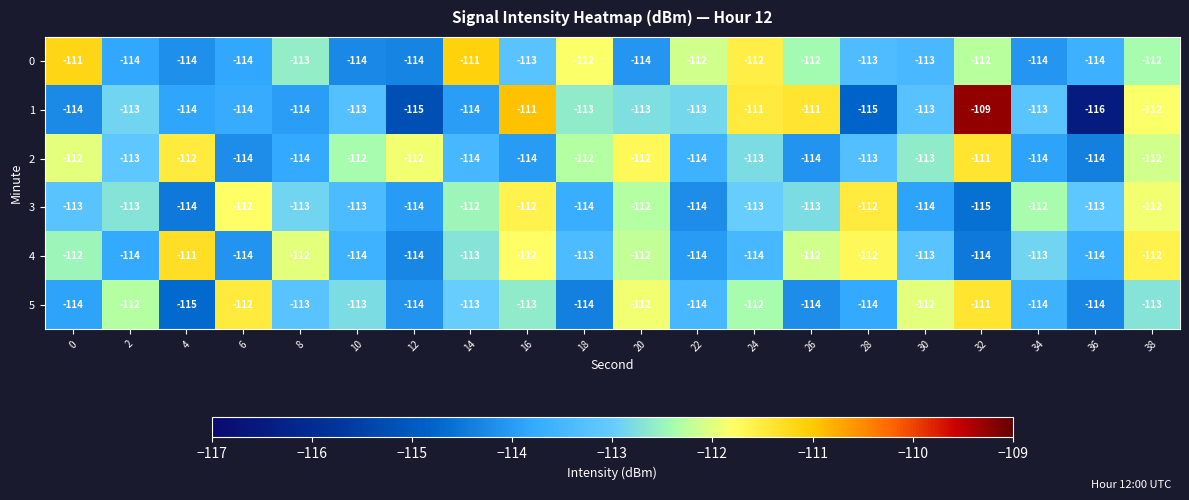

True or false: 1 has a value of -114 at 4.

True